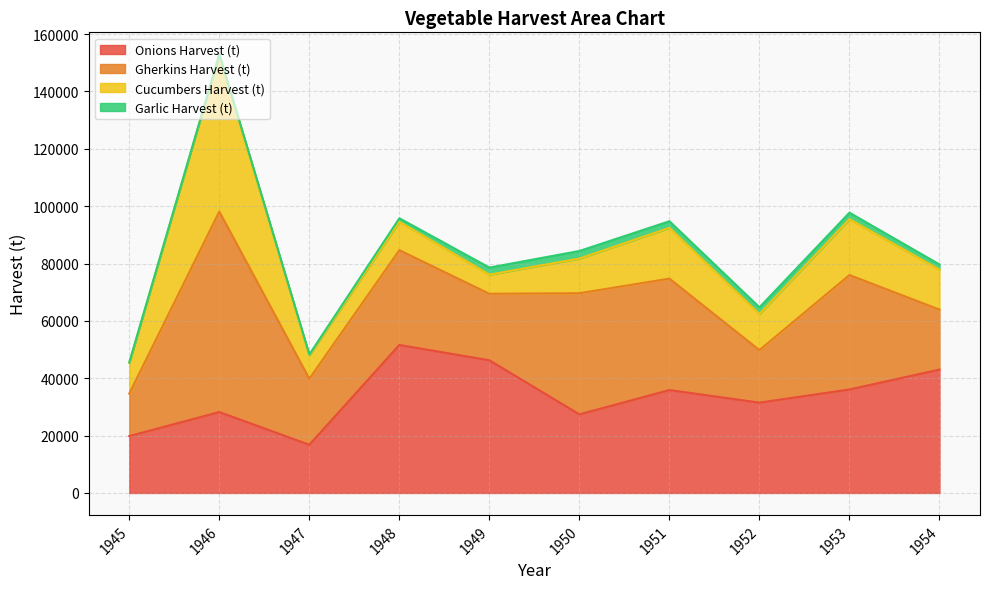

Which category has the highest value across all series?

1946